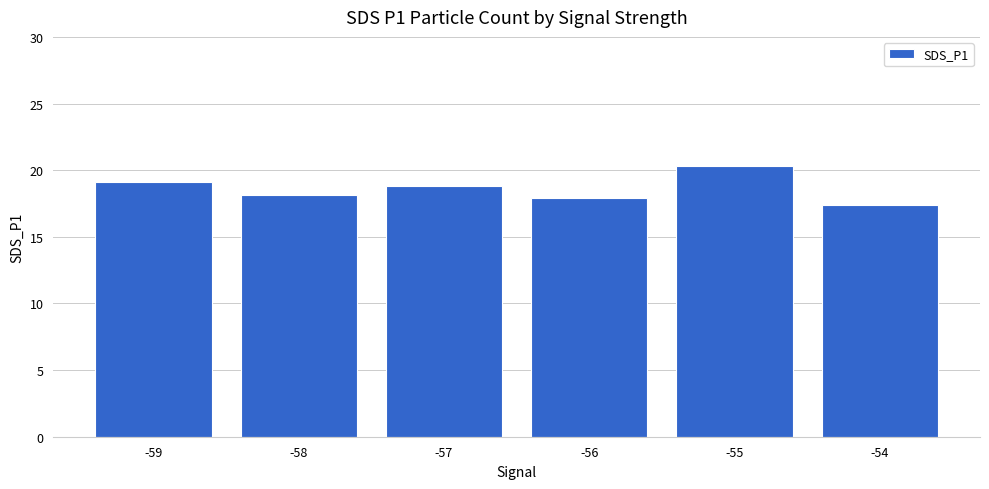

What is the value of the 6th bar from the left?

17.4